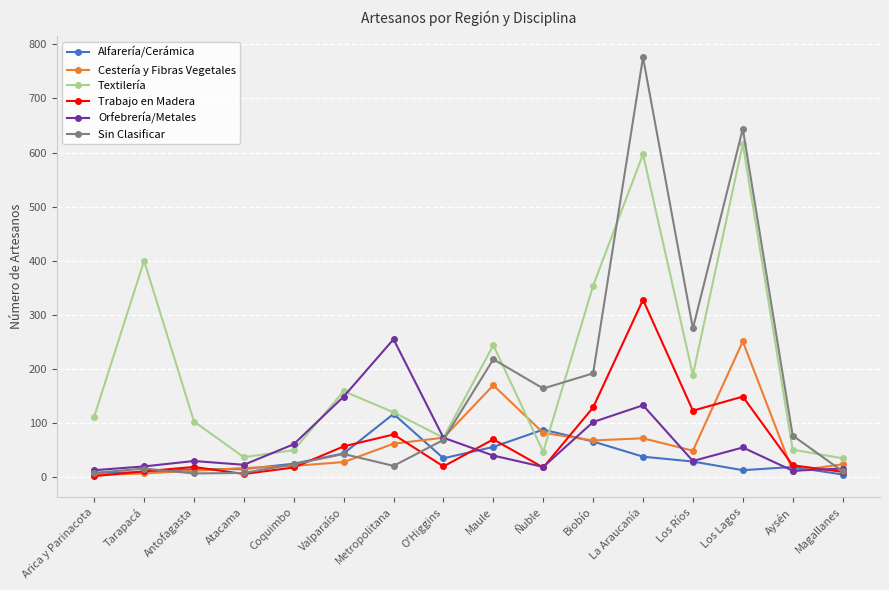

Which series has the largest total across all categories?

Textilería